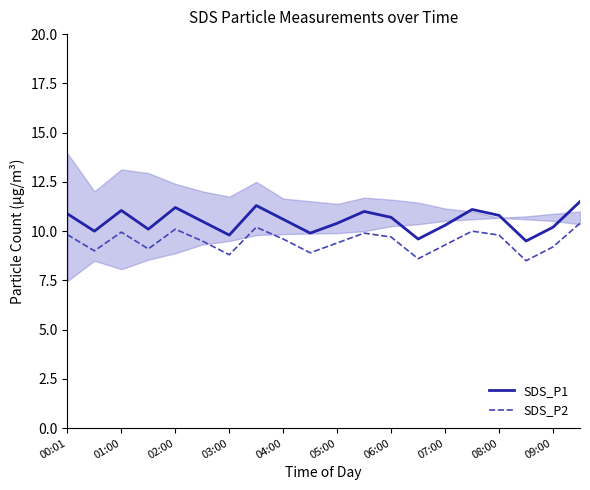

What is the difference between the maximum and second lowest values in the SDS_P2 series?

1.8